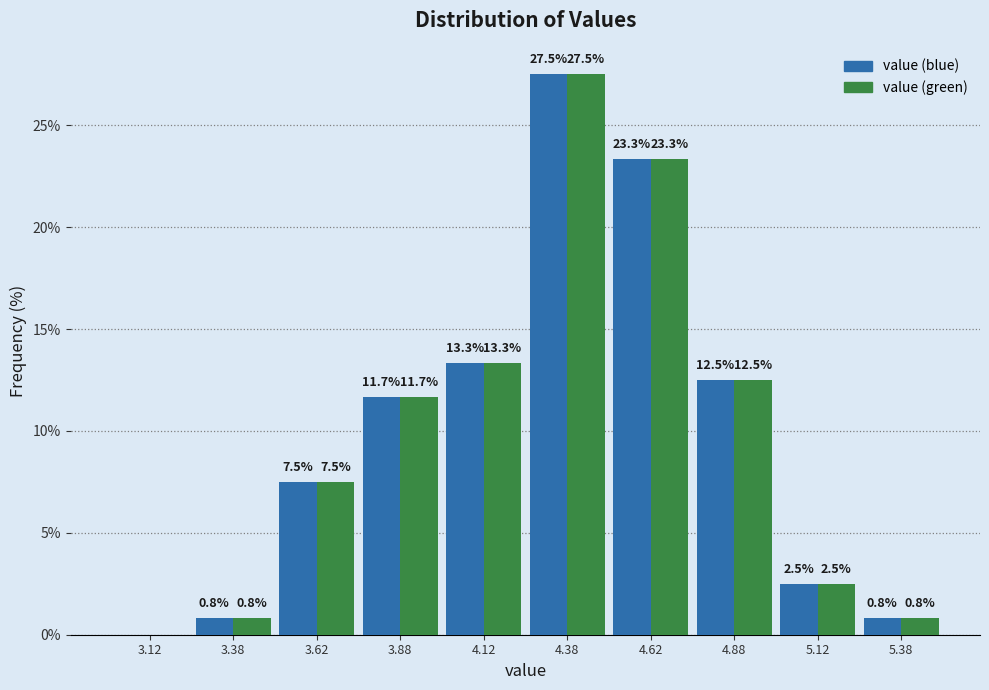

In the value (blue) series, which range on the x-axis has the tallest bar?

4.25 to 4.50